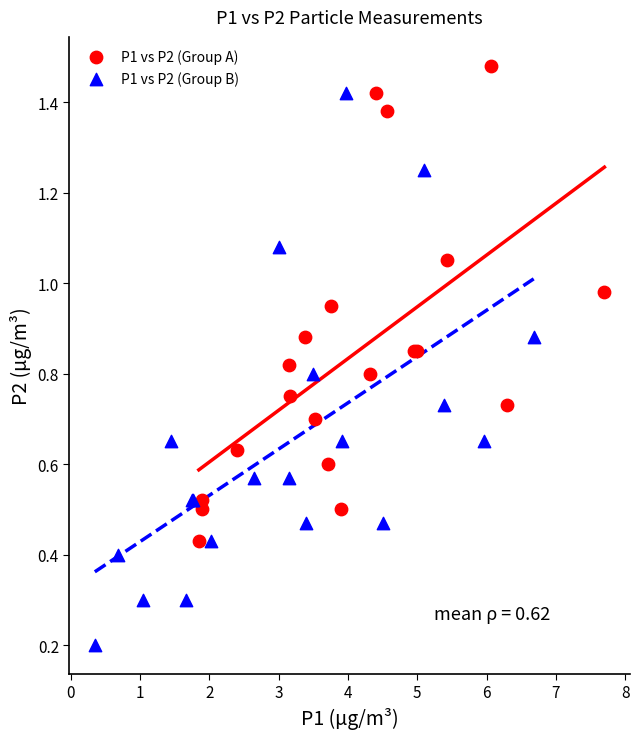

Which series contains the lowest Y value?

P1 vs P2 (Group B)